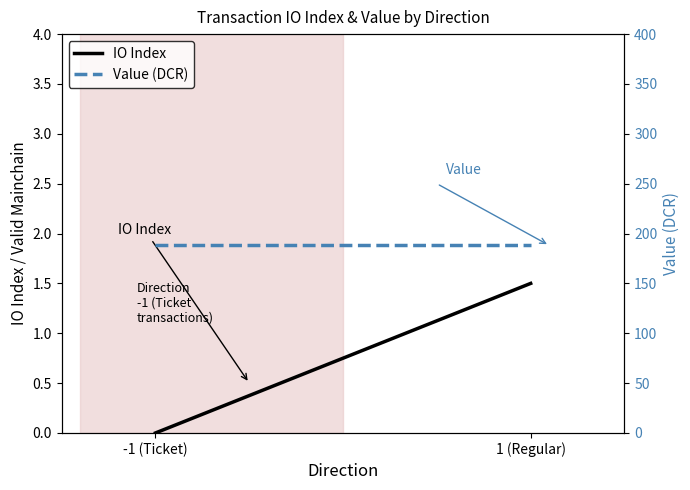

True or false: Value (DCR) has a value of 188.0 at -1 (Ticket).

True